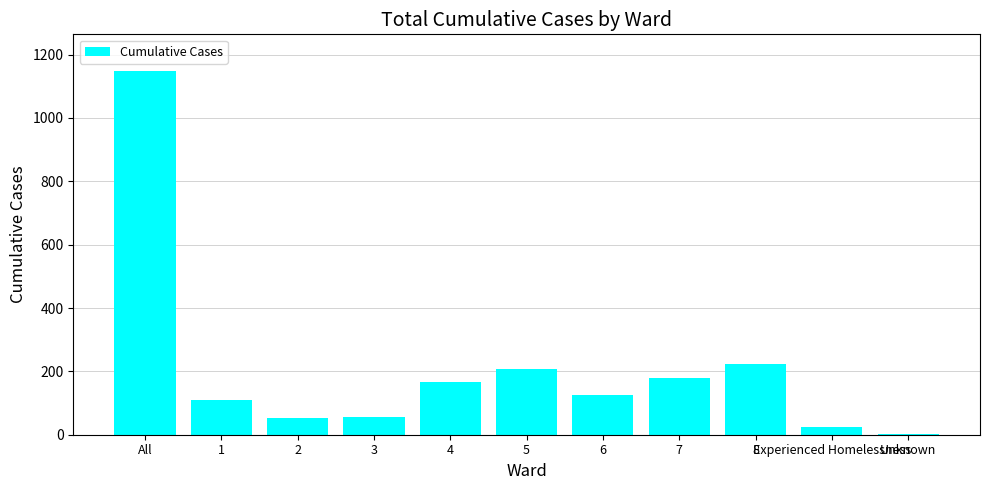

What is the label of the 9th bar from the left?

8